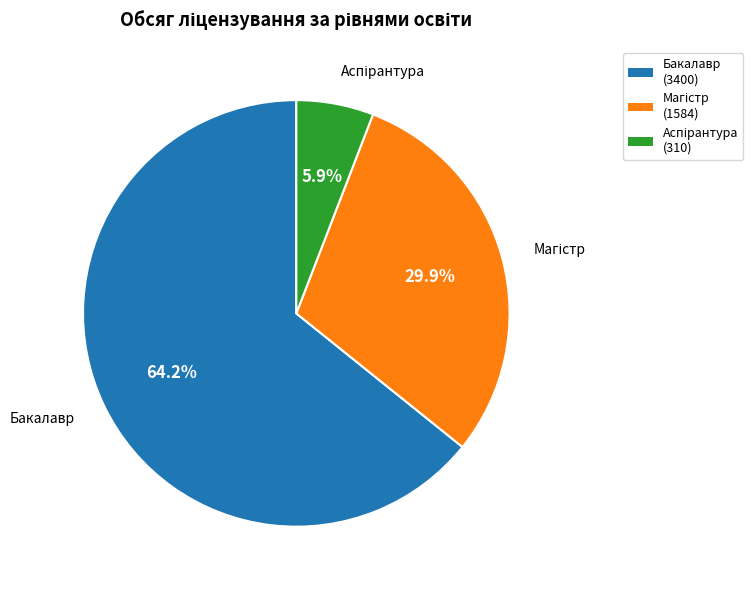

Which category has the biggest portion of the pie?

Бакалавр (3400)